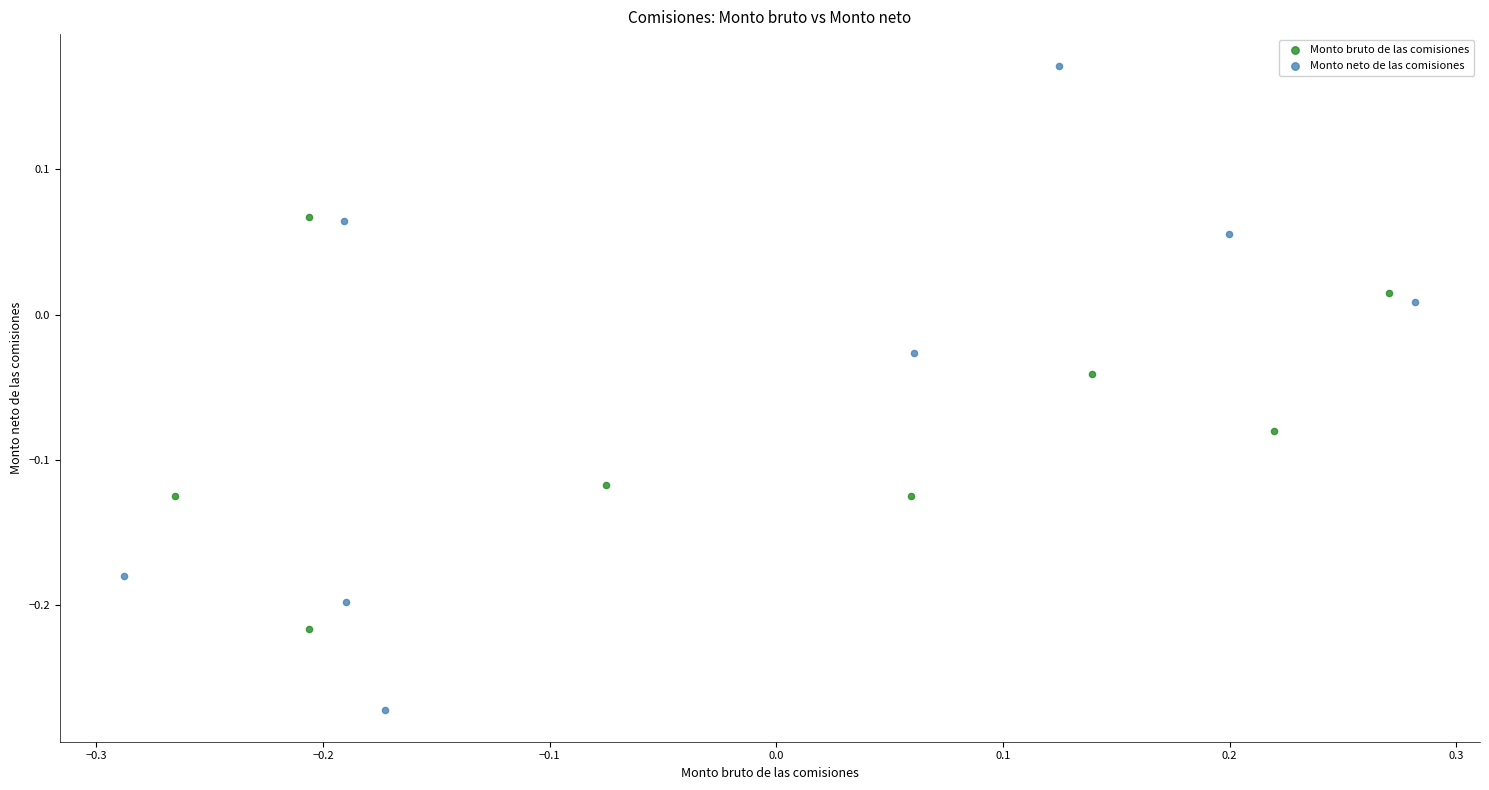

Which series reaches the minimum Y coordinate?

Monto neto de las comisiones